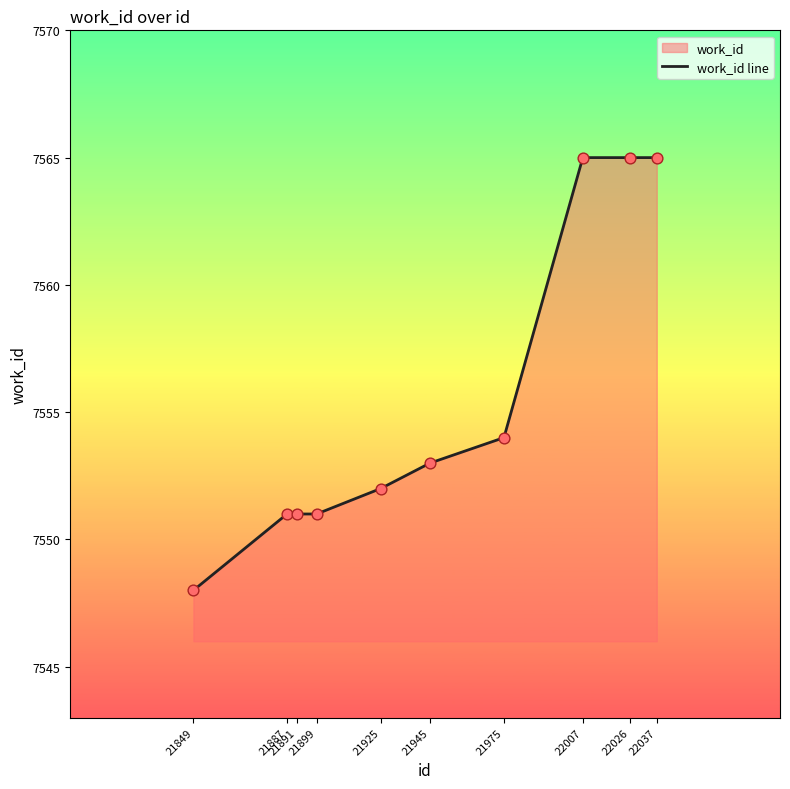

What is the change in value from 21925 to 22007?

+13